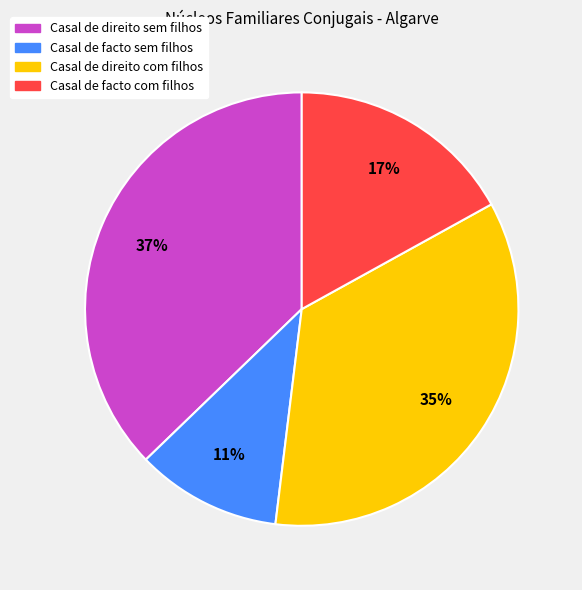

Which slice is the smallest?

Casal de facto sem filhos